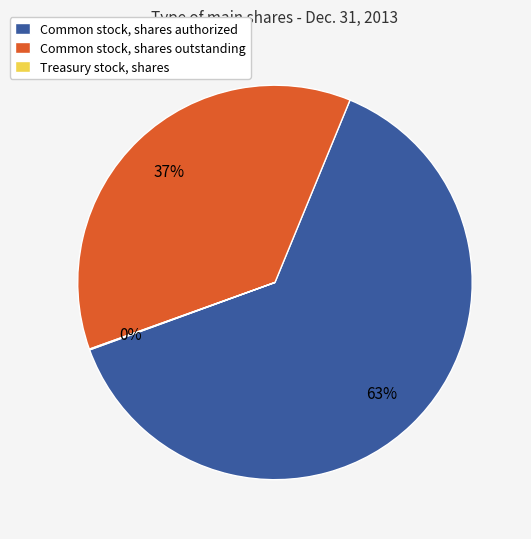

Which slice represents more than half of the pie?

Common stock, shares authorized